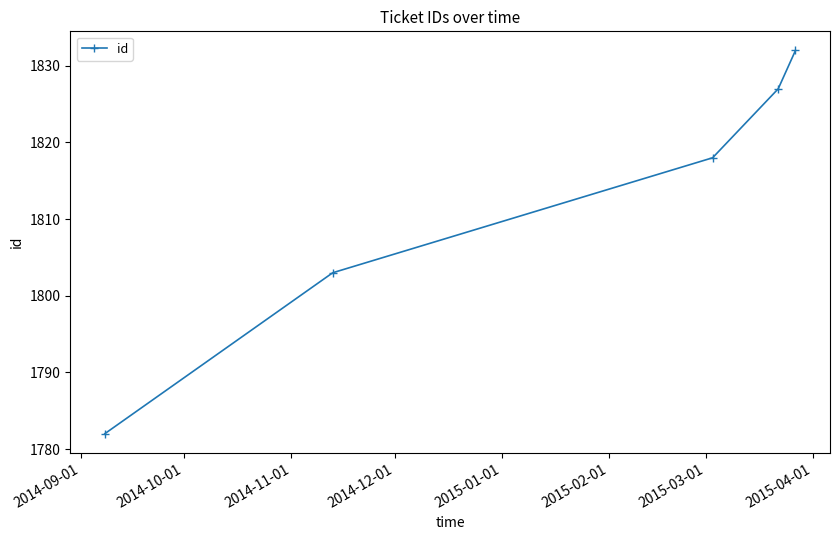

True or false: the data has more than 2 interior local peaks.

False